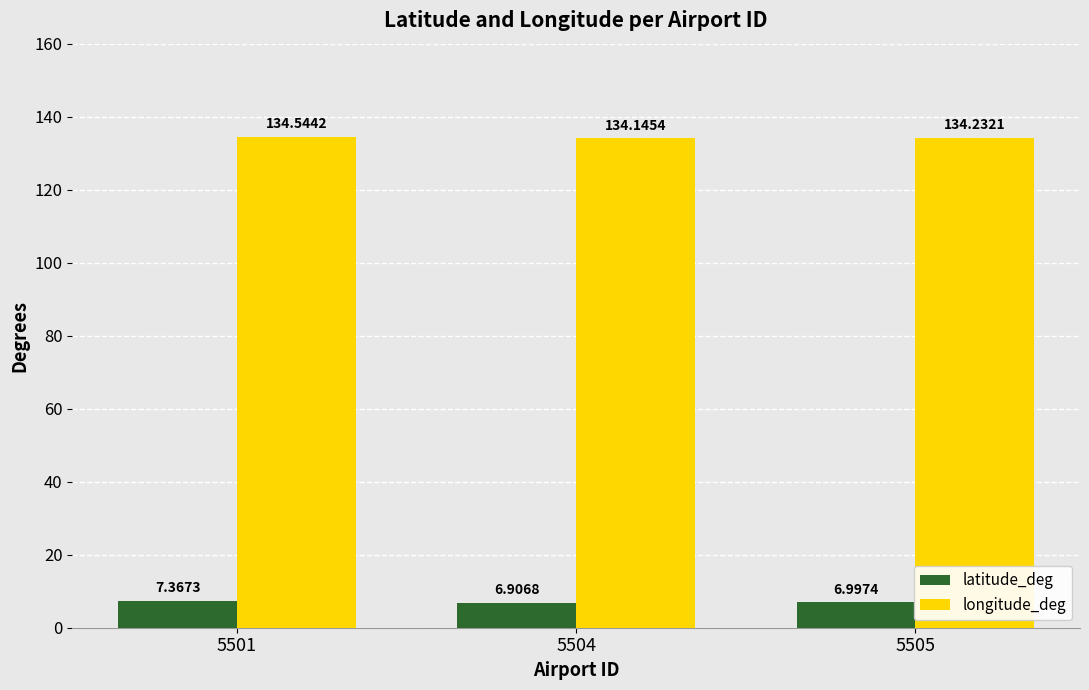

What is the greatest value displayed?

134.5